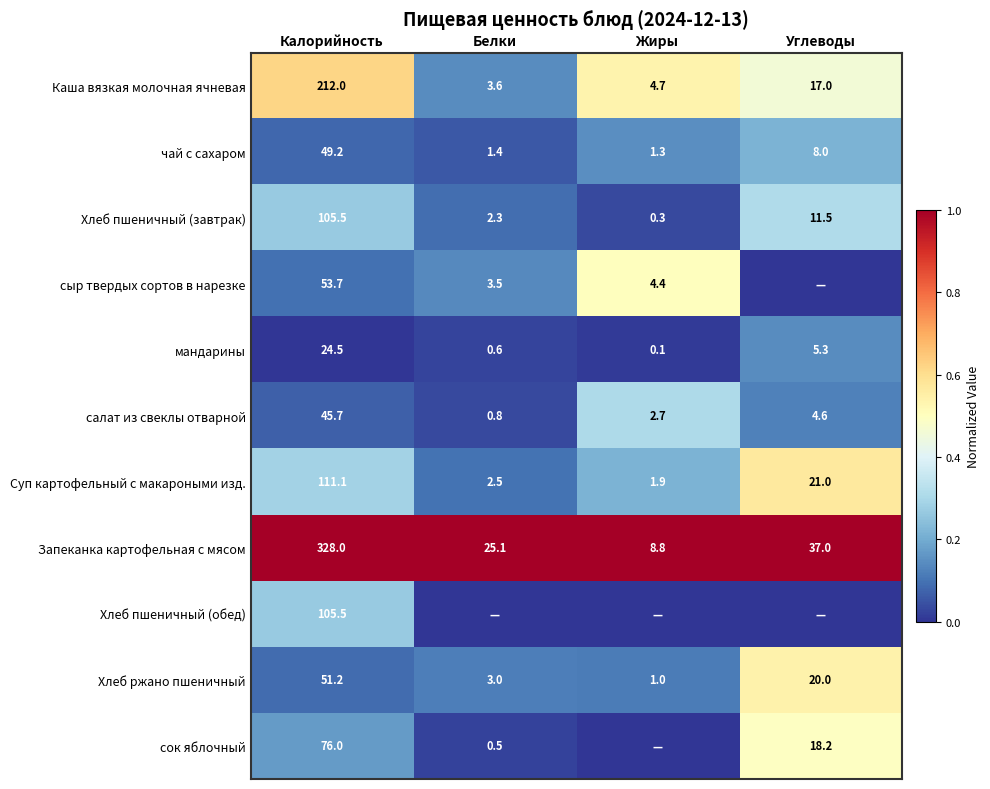

The сок яблочный series shows 111.0 at Калорийность. True or false?

False